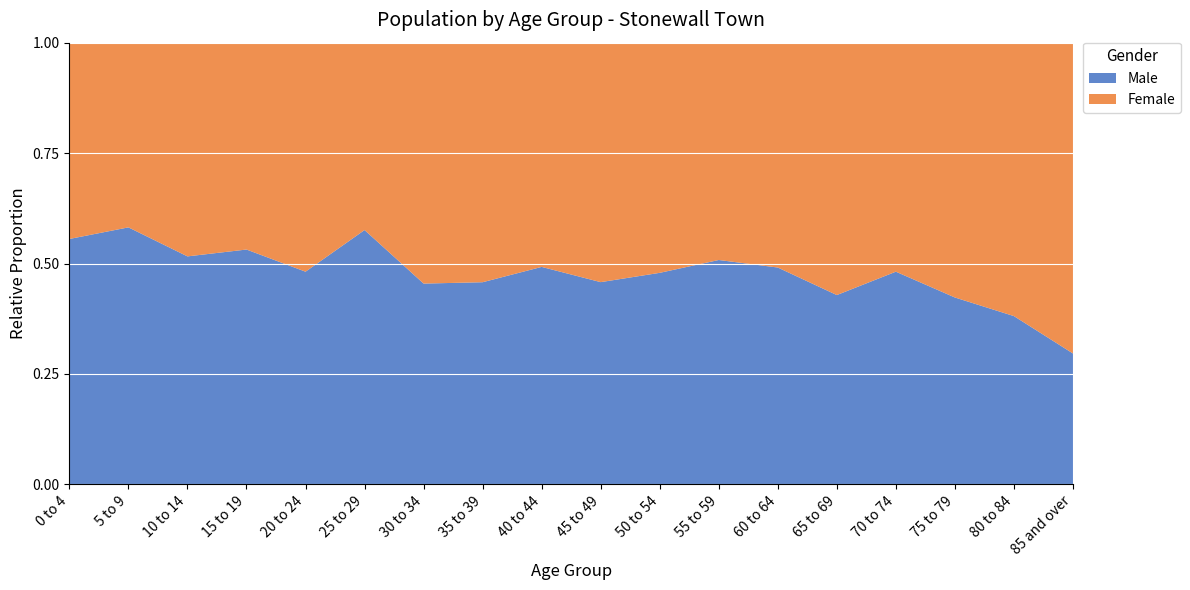

Reading left to right, what are all the values shown in this chart?

Male: 150	160	160	210	130	95	100	135	160	190	170	160	135	60	65	55	40	40
Female: 120	115	150	185	140	70	120	160	165	225	185	155	140	80	70	75	65	95